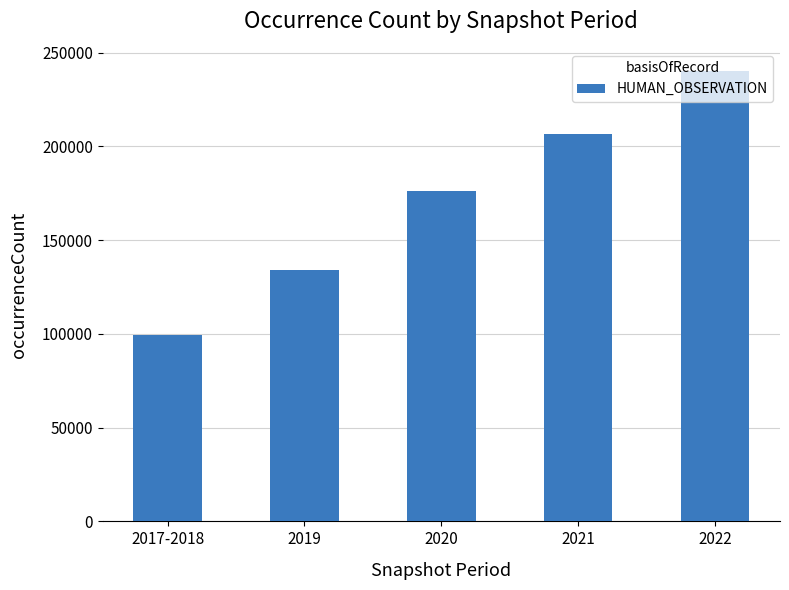

Is it true that the value at 2021 is 330568?

False